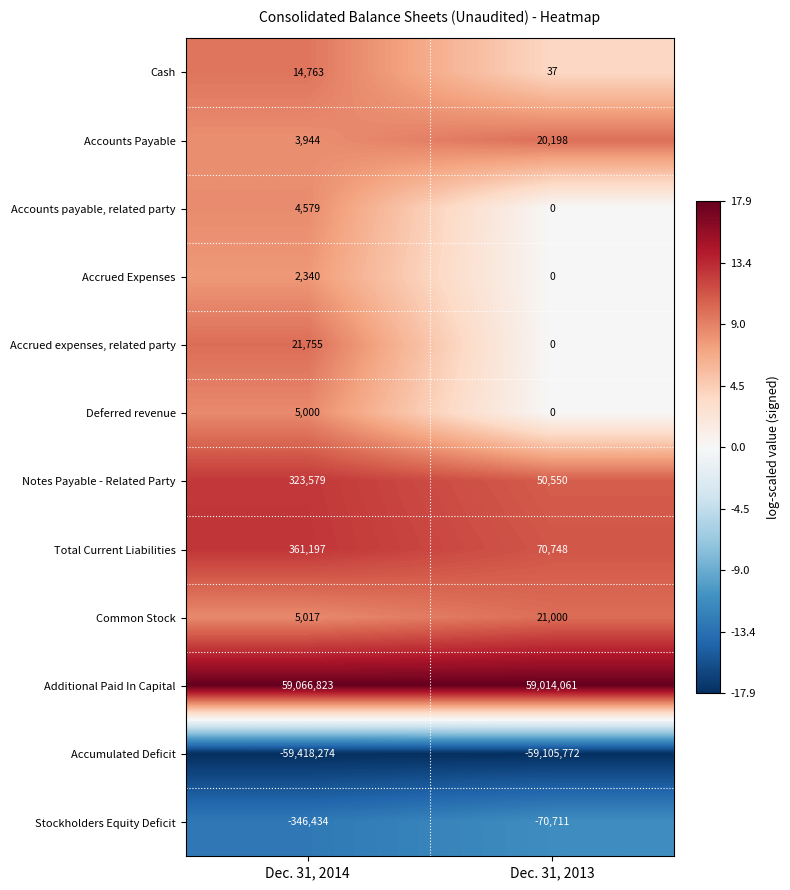

The value of Accumulated Deficit at Dec. 31, 2014 is -59418274. True or false?

True